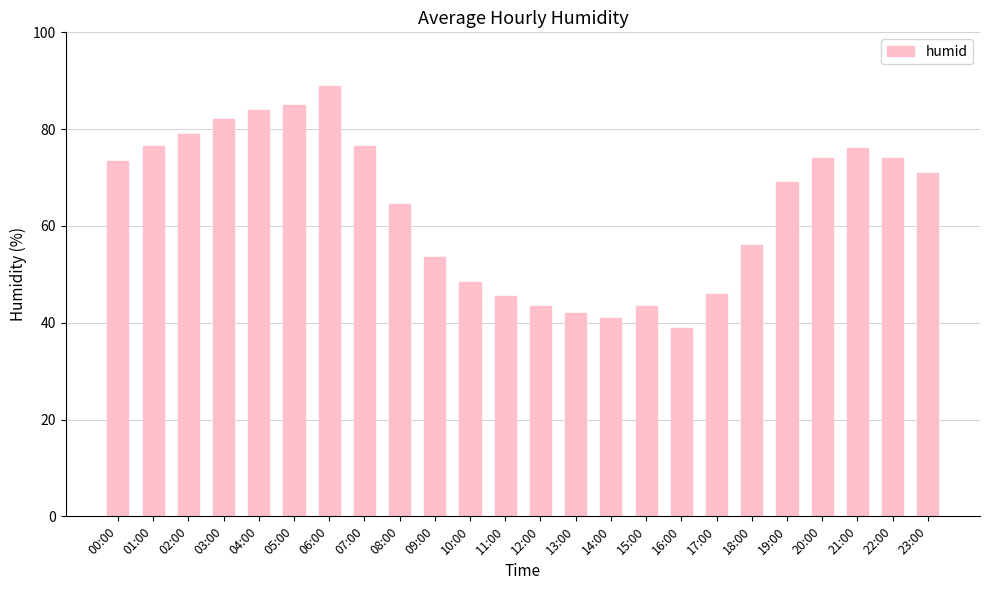

What value does the data have at 01:00?

76.5